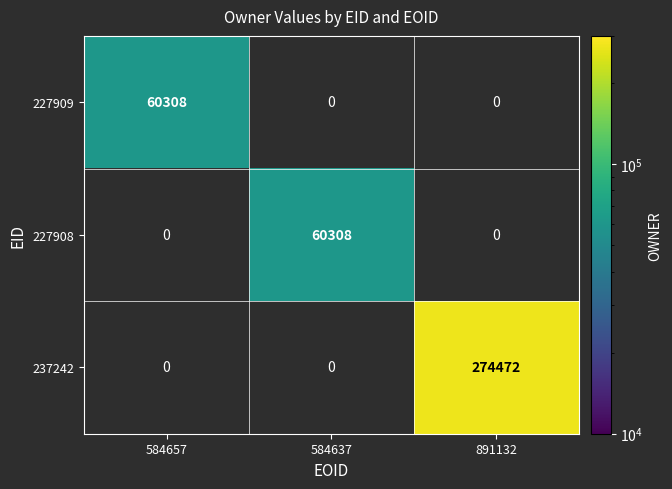

At which category does the chart reach its peak across all series?

891132